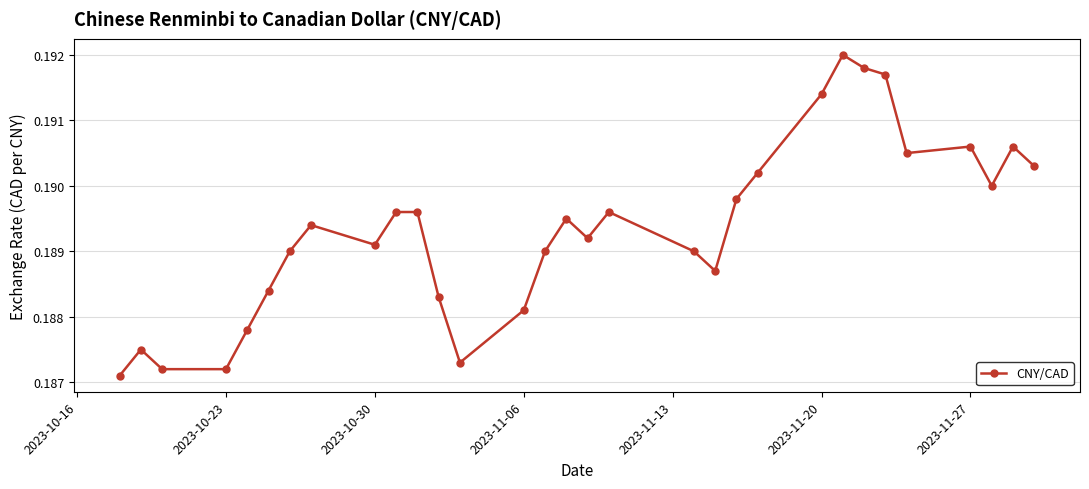

Count the values in the range 0 to 1.

31